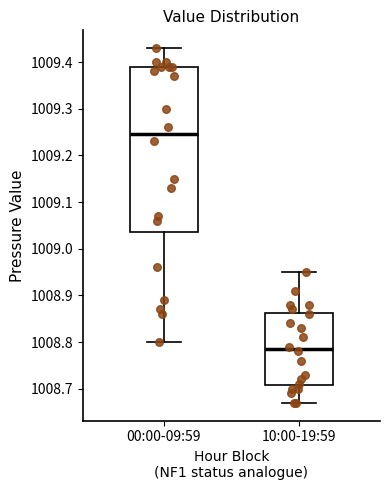

Where does the median line of the box for 00:00-09:59 sit on the y-axis? The values are not printed on the chart, so give them approximately, as read against the axis.

1009.25